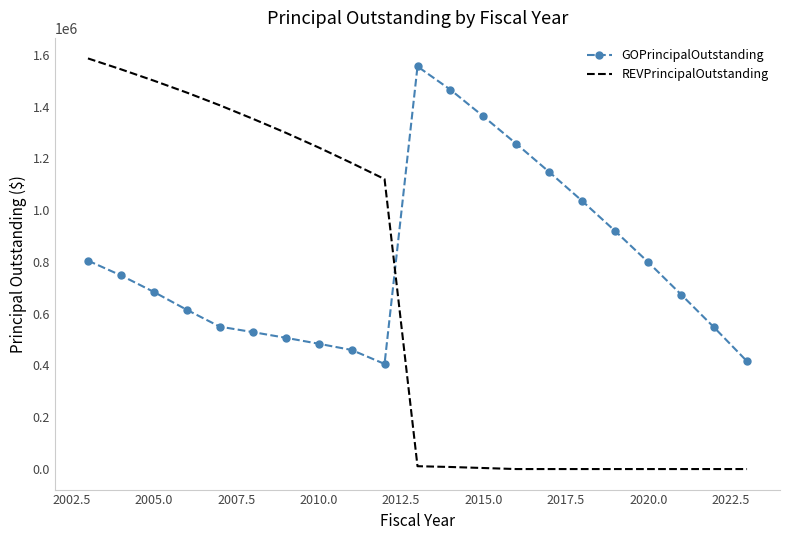

What is the highest value of the REVPrincipalOutstanding series?

1586000